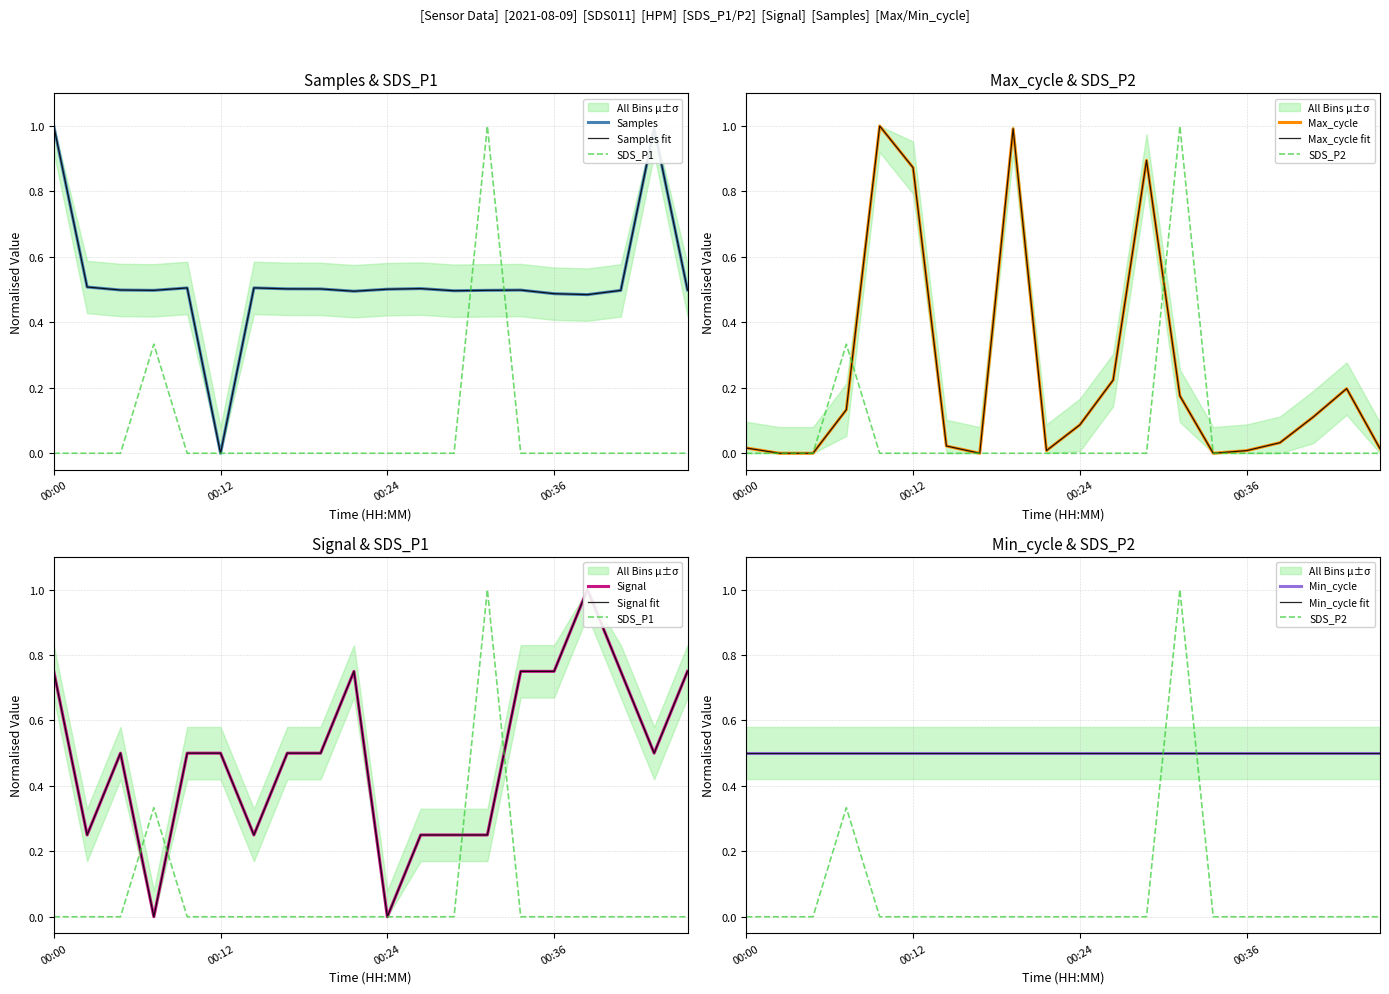

Read the Samples value at 00:10.

0.5